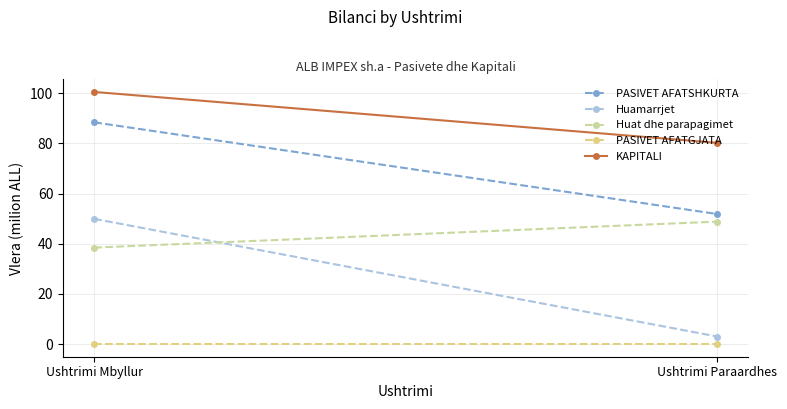

Between Ushtrimi Mbyllur and Ushtrimi Paraardhes, which series saw the biggest shift?

Huamarrjet